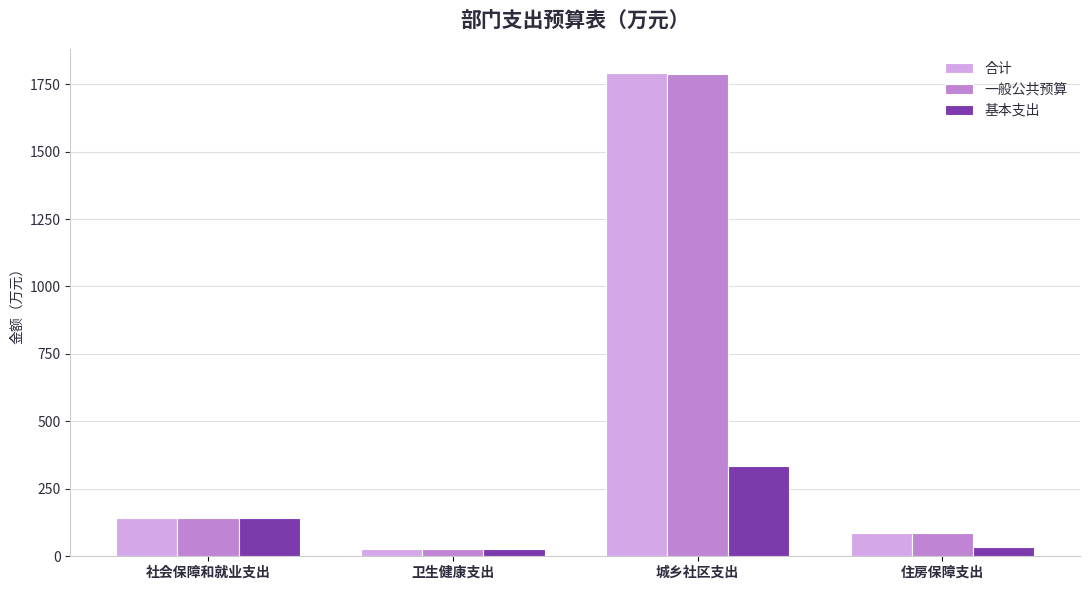

Which series has the largest range (max minus min)?

合计